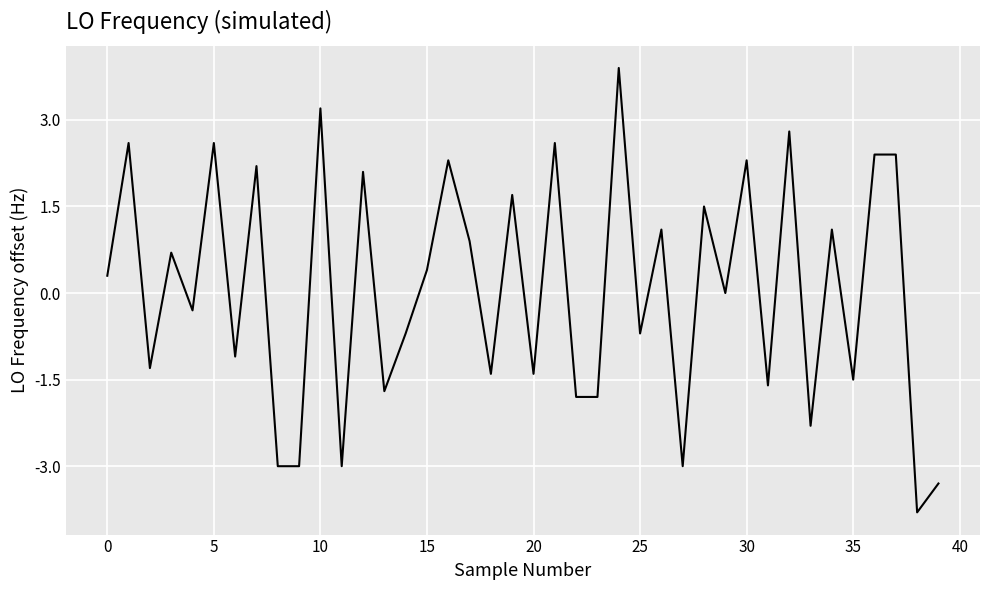

How many lines are shown in the chart?

1